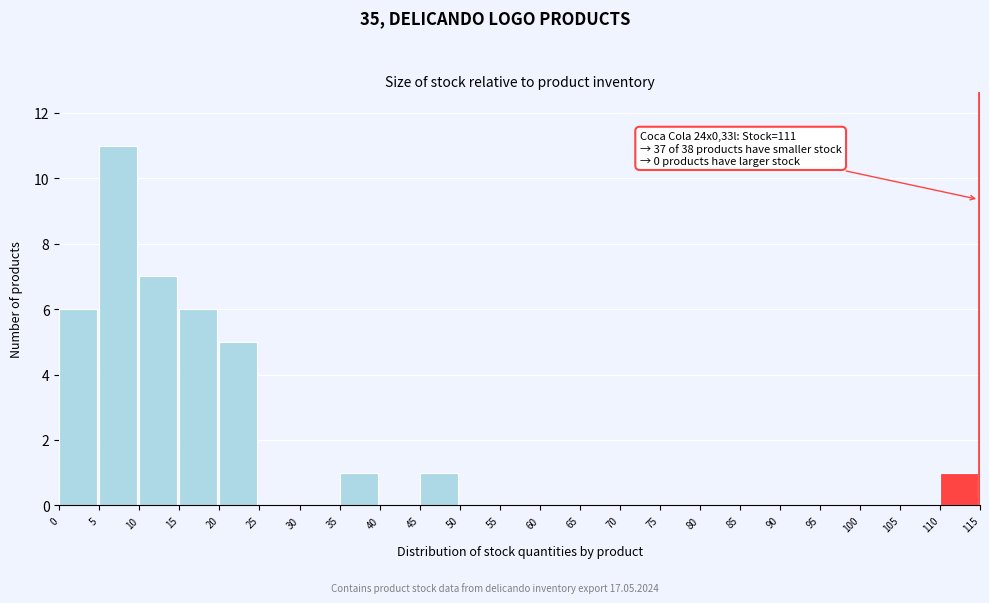

Over which range of the x-axis is the bar tallest?

5 to 10